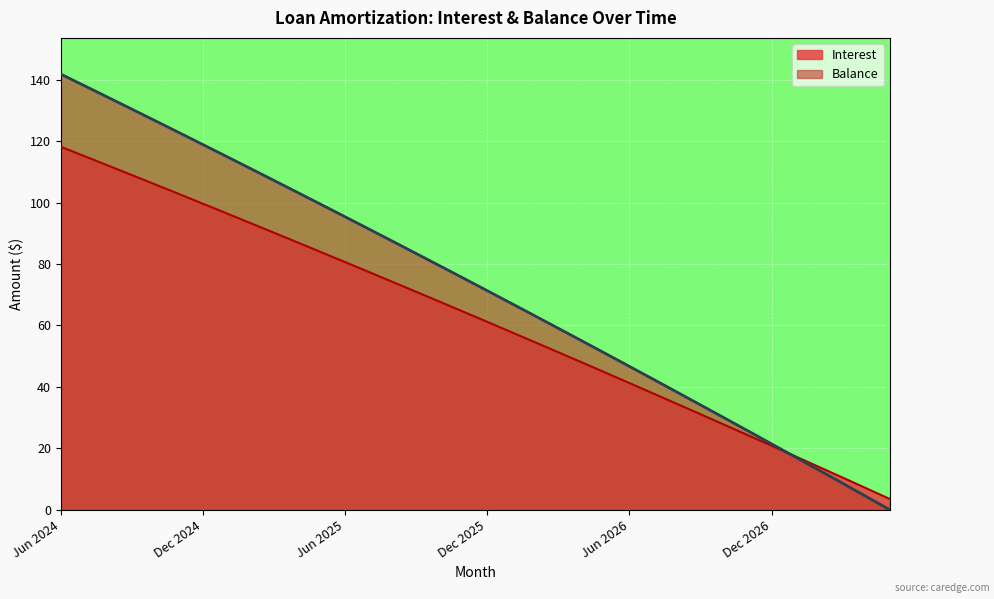

What position from the left is Jan 2027?

32